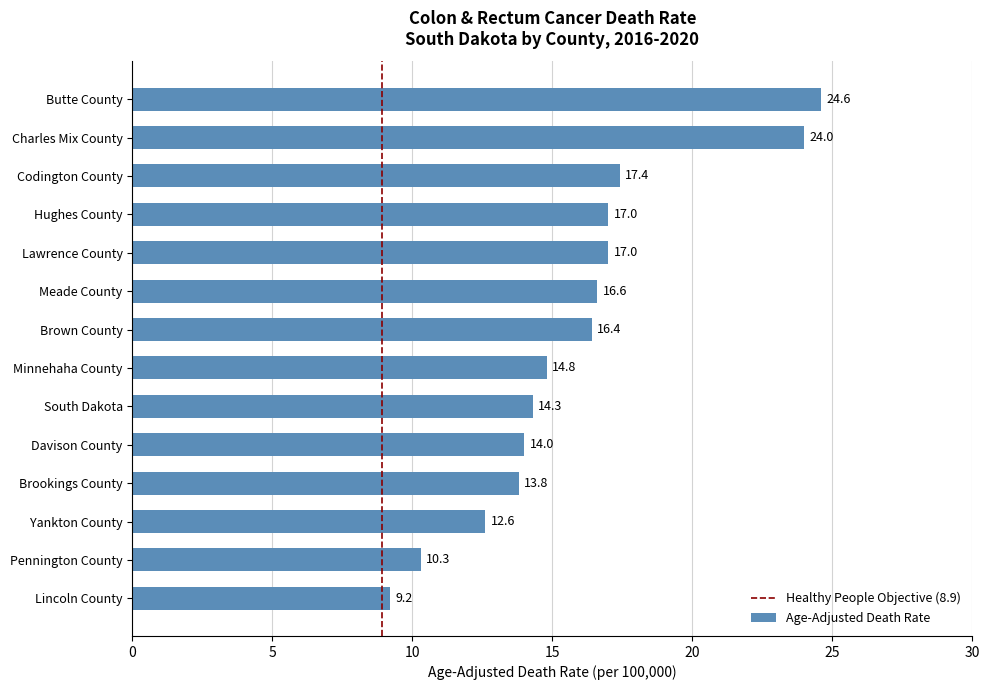

Is it true that the value at Yankton County is 12.6?

True